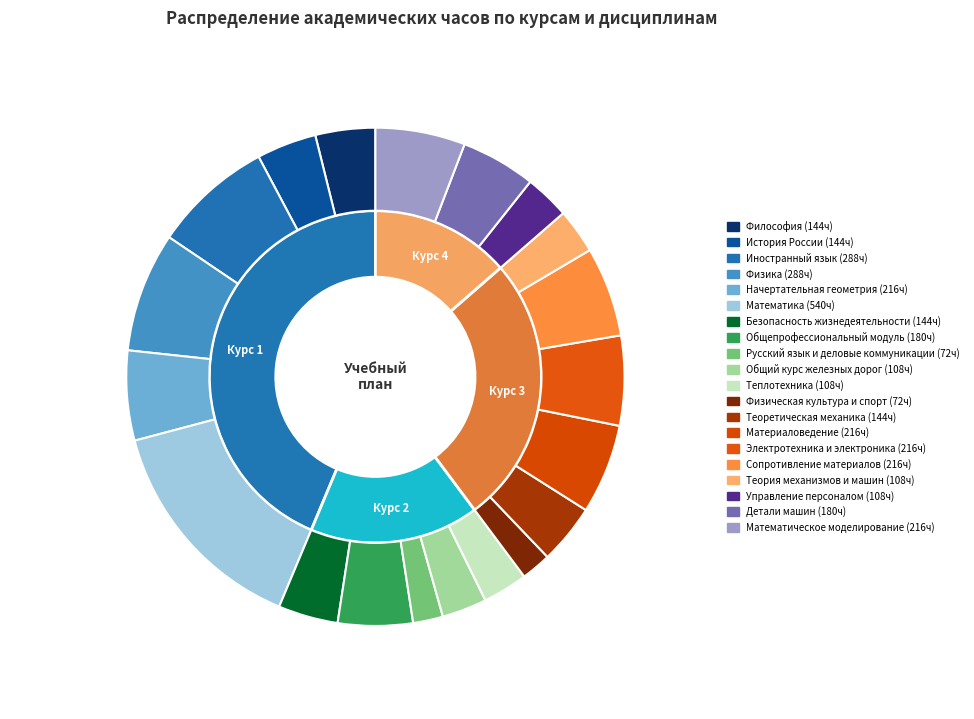

Is the sum of Общий курс железных дорог and История России greater than half?

No